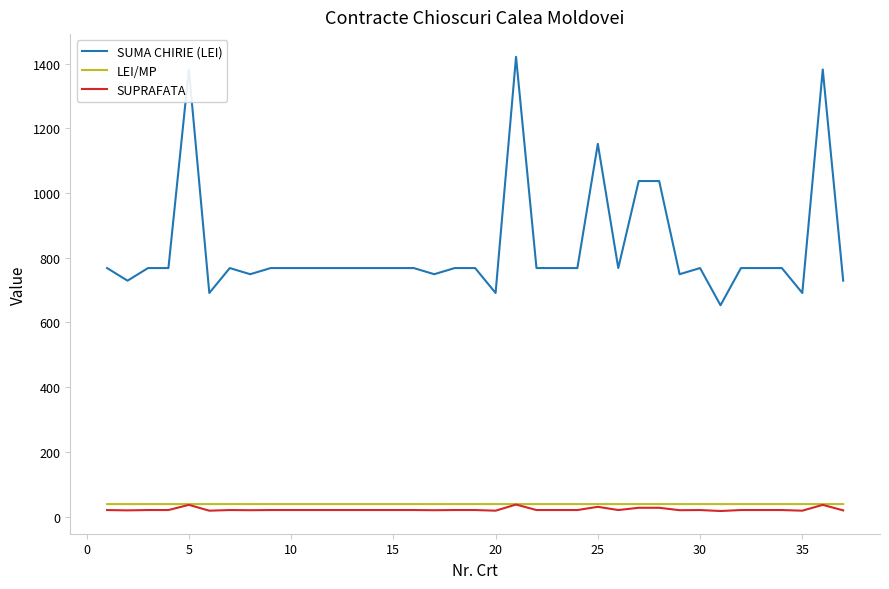

Which series has the largest range (max minus min)?

SUMA CHIRIE (LEI)